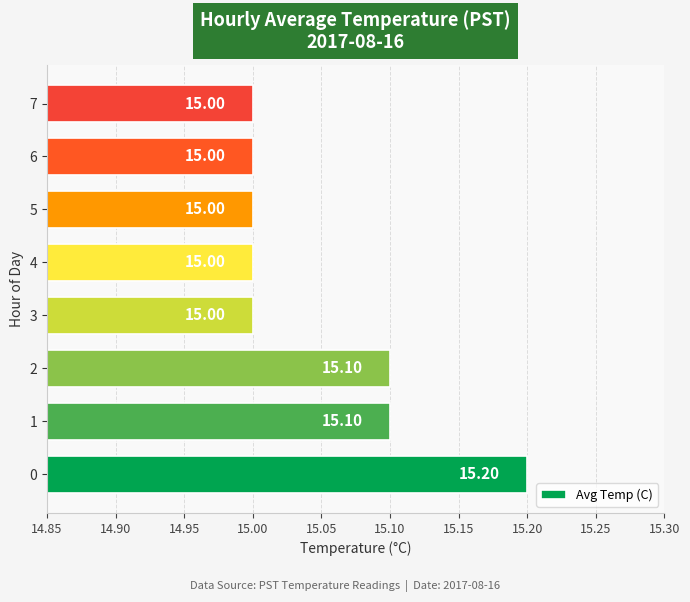

What is the sum of all values?

120.4